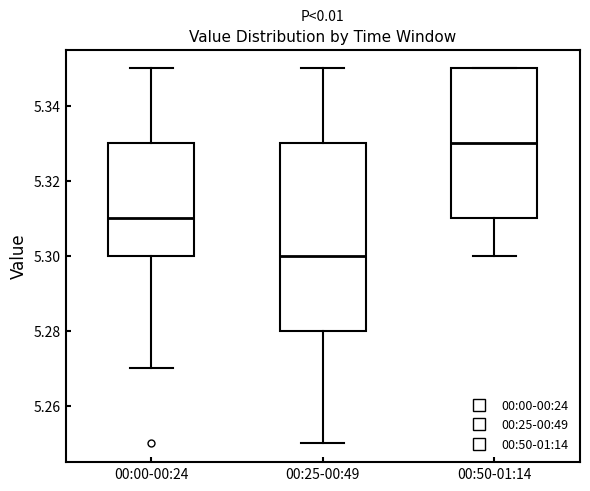

Which box's median line is the highest?

00:50-01:14